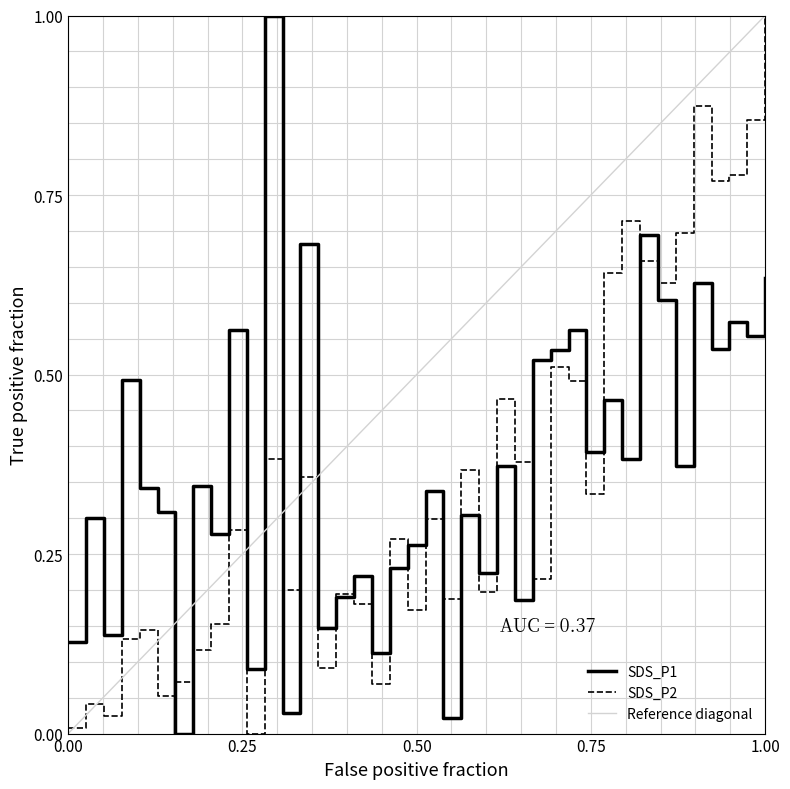

What is the difference between the SDS_P2 values at 00:50 and 00:32?

0.1